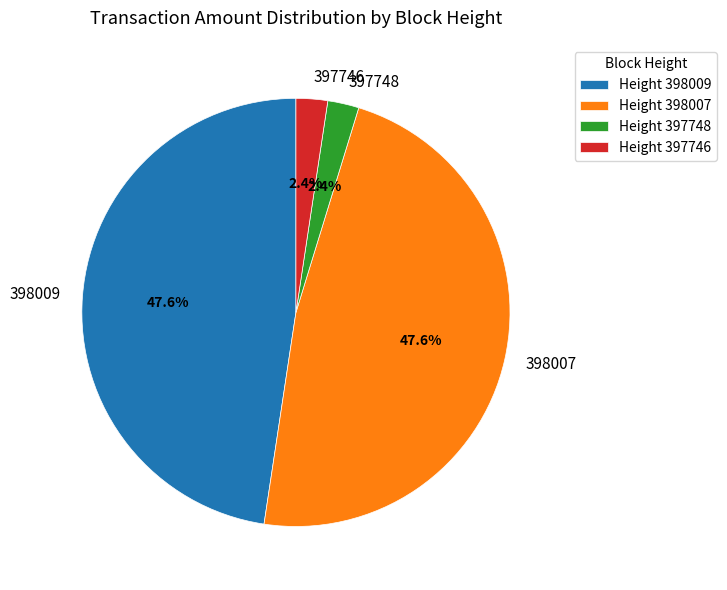

What percentage is NOT represented by Height 397746?

97.6%